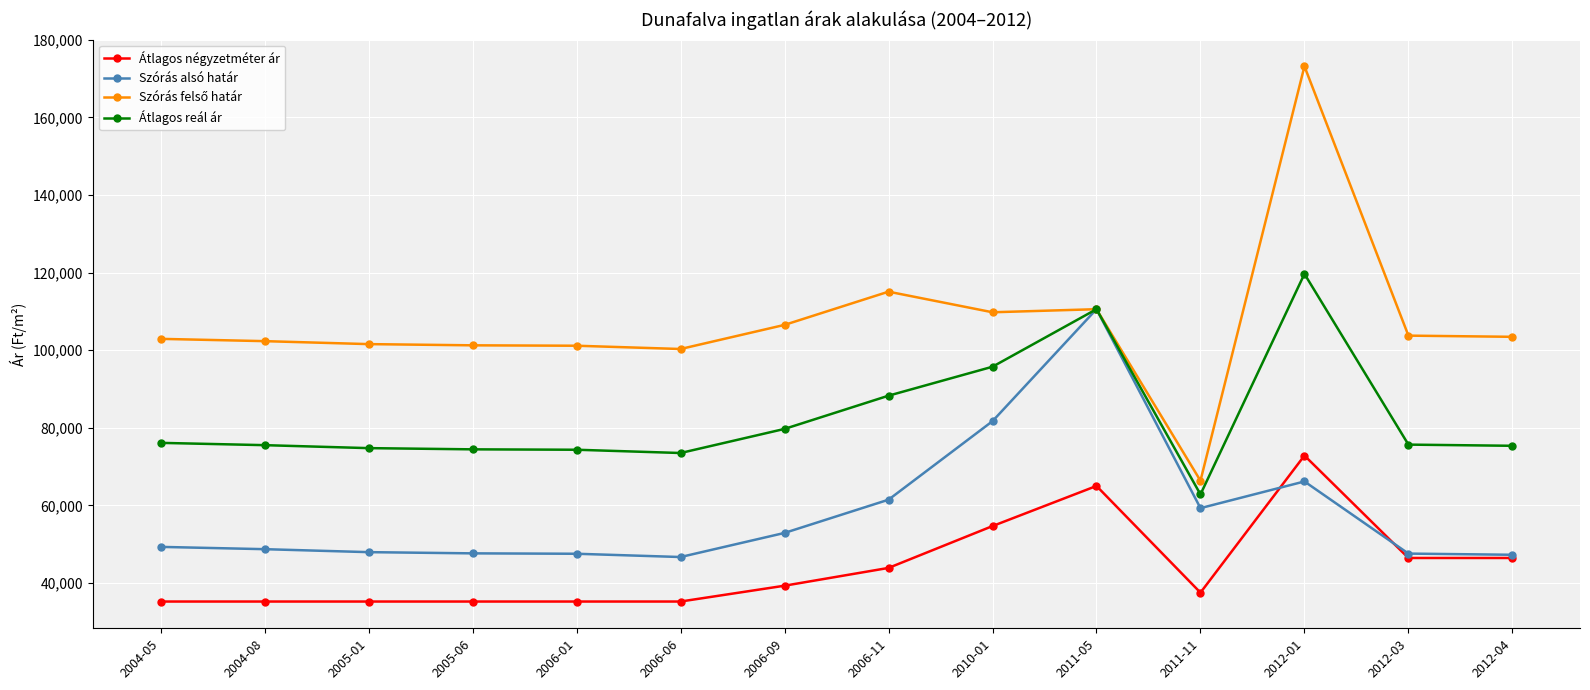

What is the difference between the highest and lowest values at 2004-08?

67115